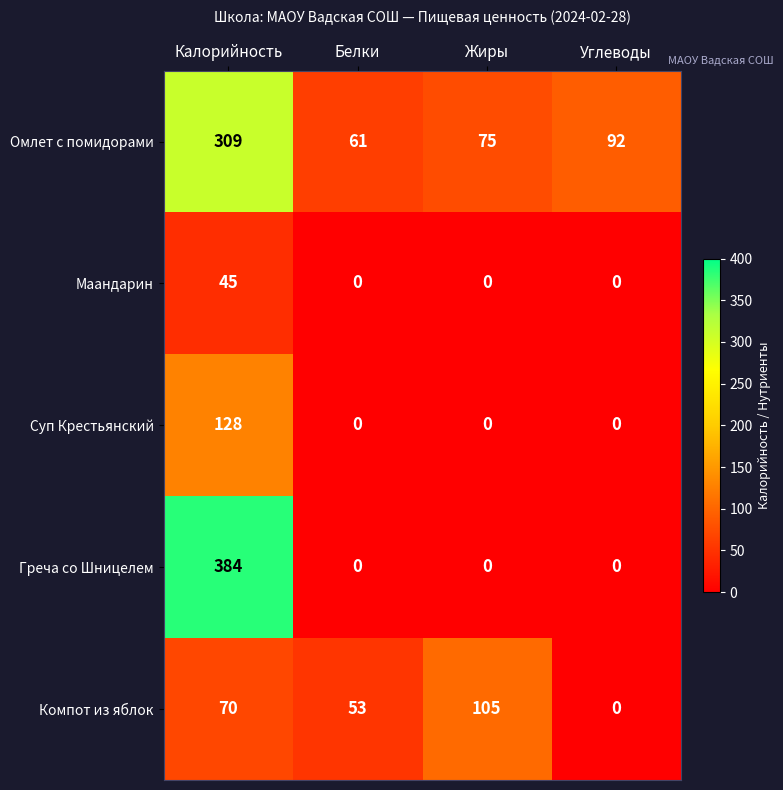

How many data points does each series have?

4